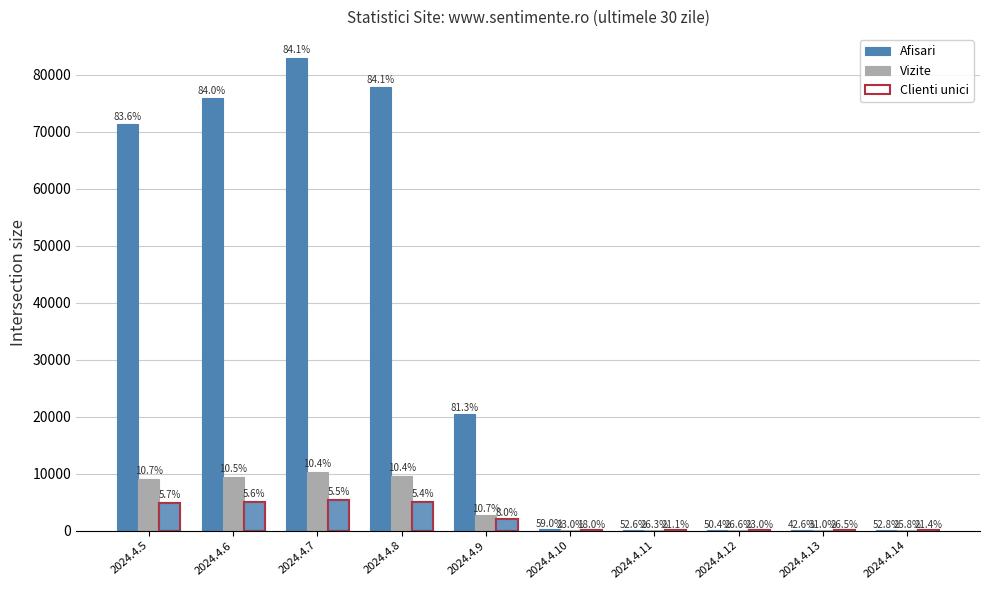

Reading right to left, transcribe all the data shown in this chart.

Afisari: 143	66	123	180	360	20543	77850	83024	75920	71394
Vizite: 70	48	65	90	140	2712	9668	10281	9474	9120
Clienti unici: 58	41	56	72	110	2025	5025	5413	5025	4866